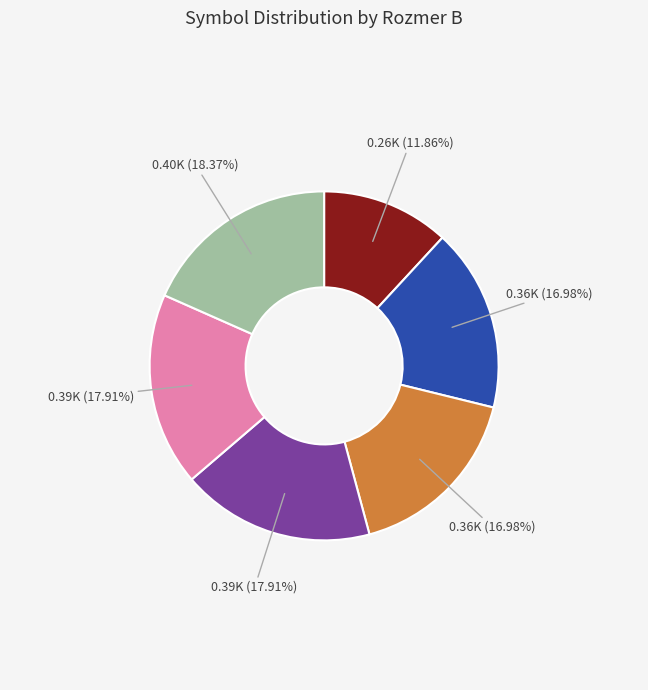

How many segments does this pie chart have?

6